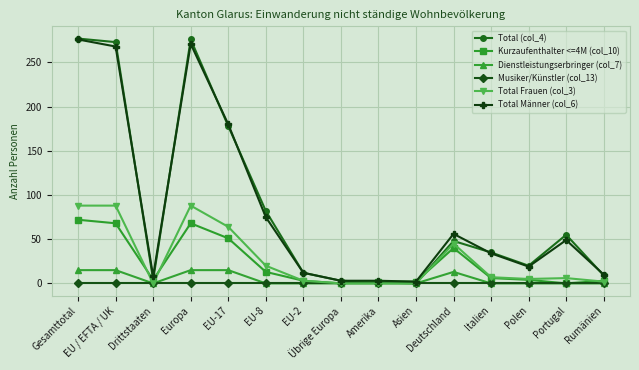

Does the chart have visible grid lines?

Yes